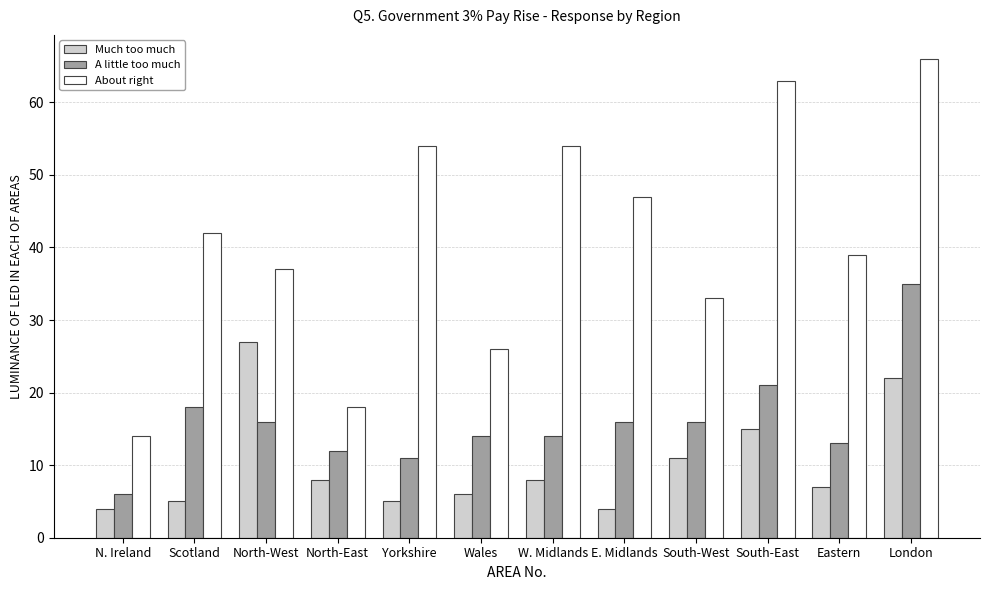

How many values in the About right series are below 42?

6